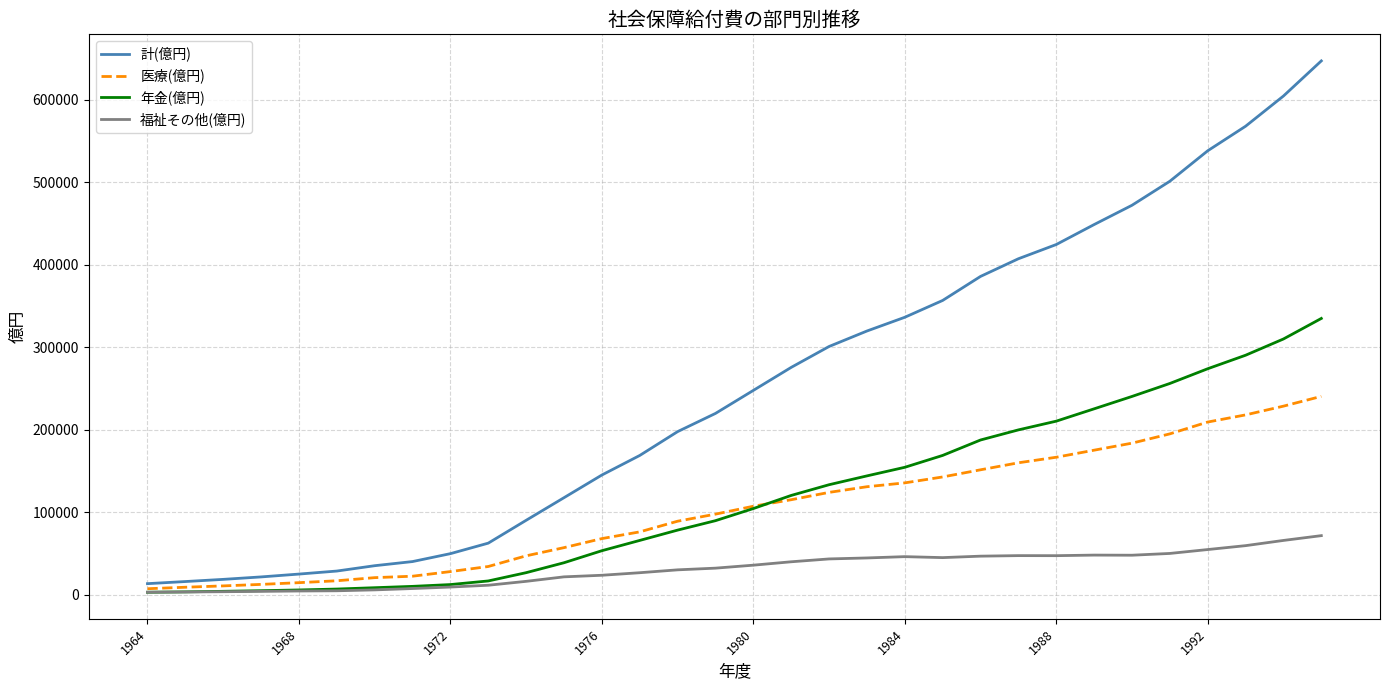

Does the chart have visible grid lines?

Yes